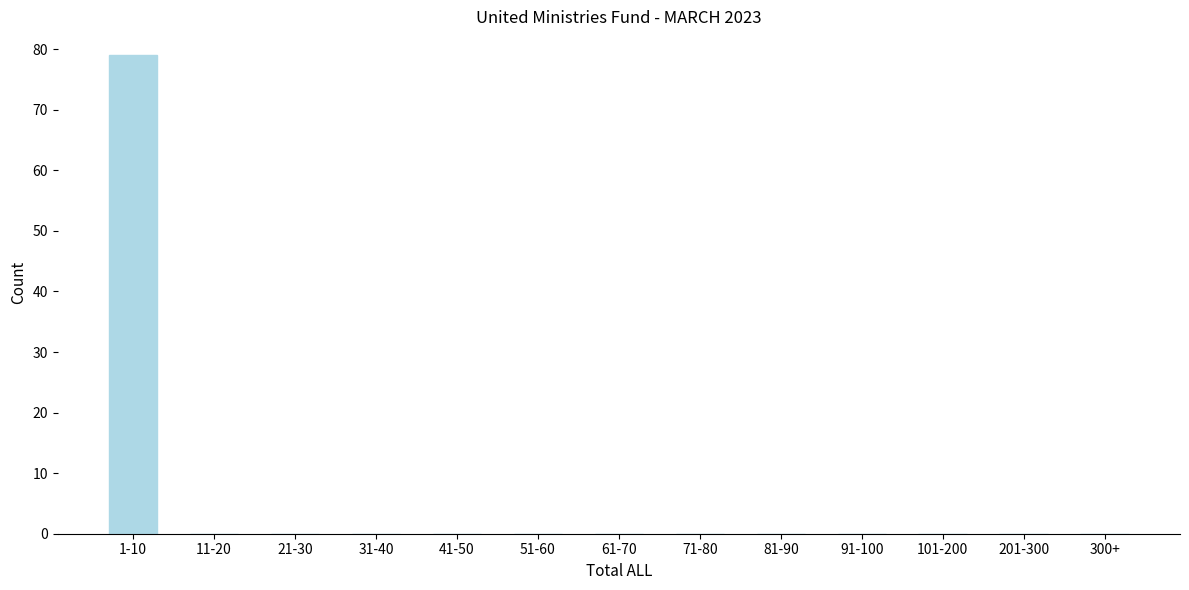

Reading right to left, what are all the values shown in this chart?

300+=0	201-300=0	101-200=0	91-100=0	81-90=0	71-80=0	61-70=0	51-60=0	41-50=0	31-40=0	21-30=0	11-20=0	1-10=79